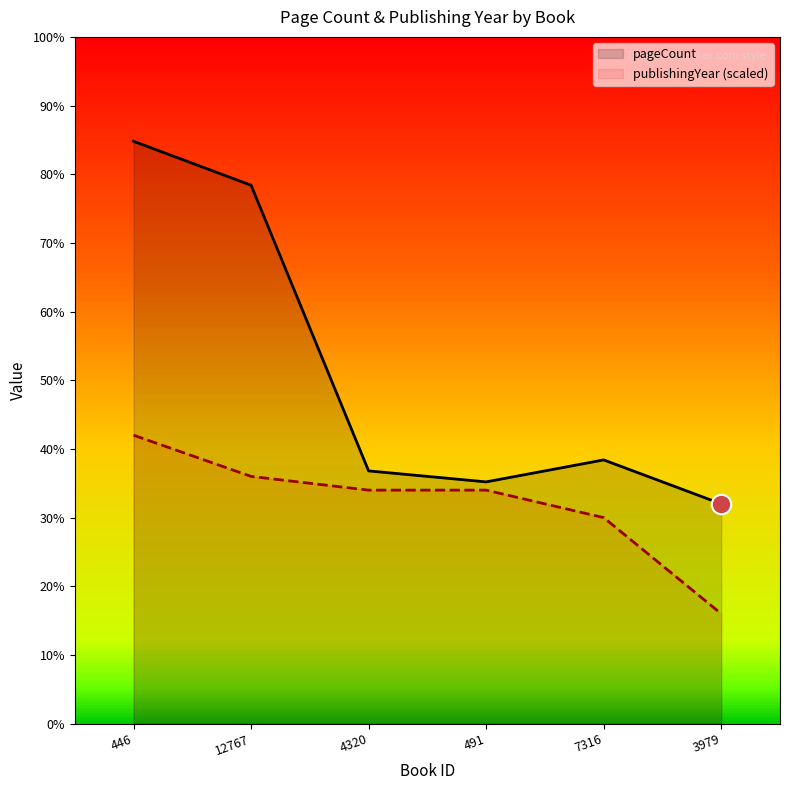

What is the label of the 4th point from the left?

491